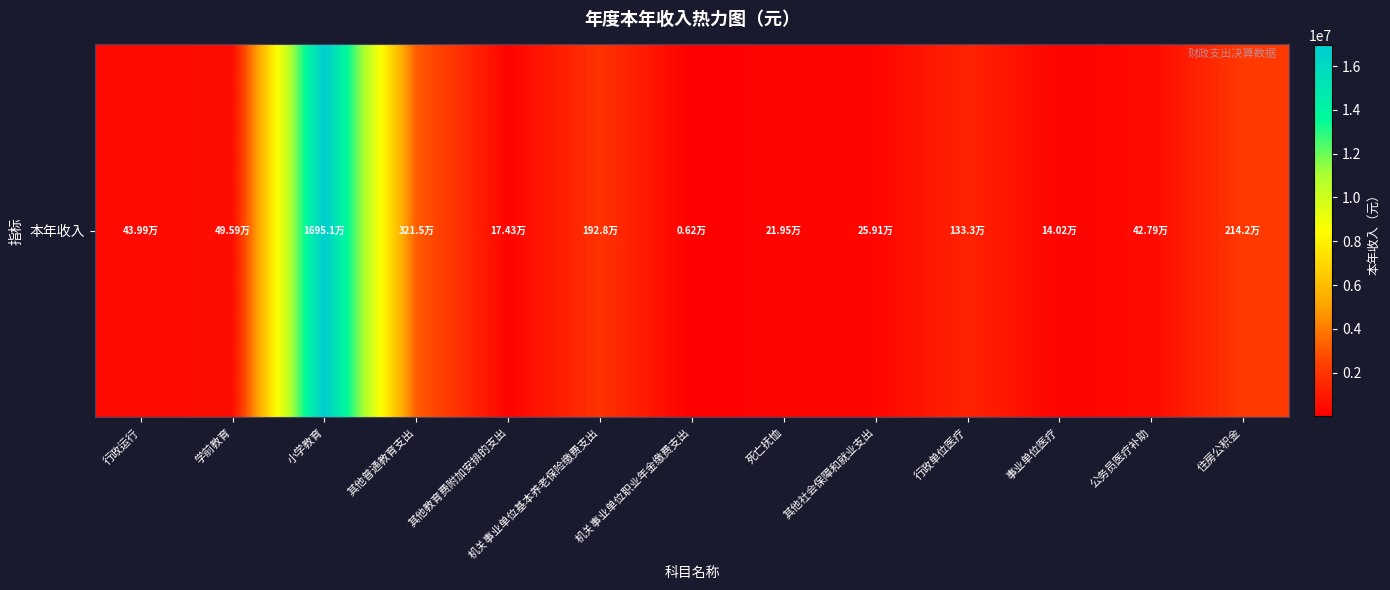

Count the number of categories in the chart.

13